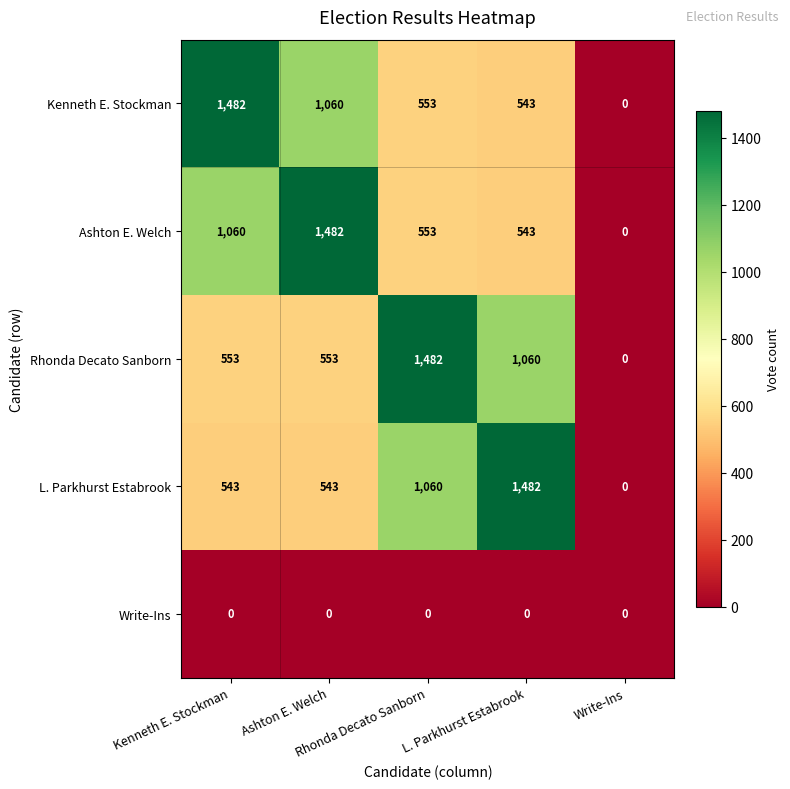

At how many categories does at least one series exceed 1323?

4